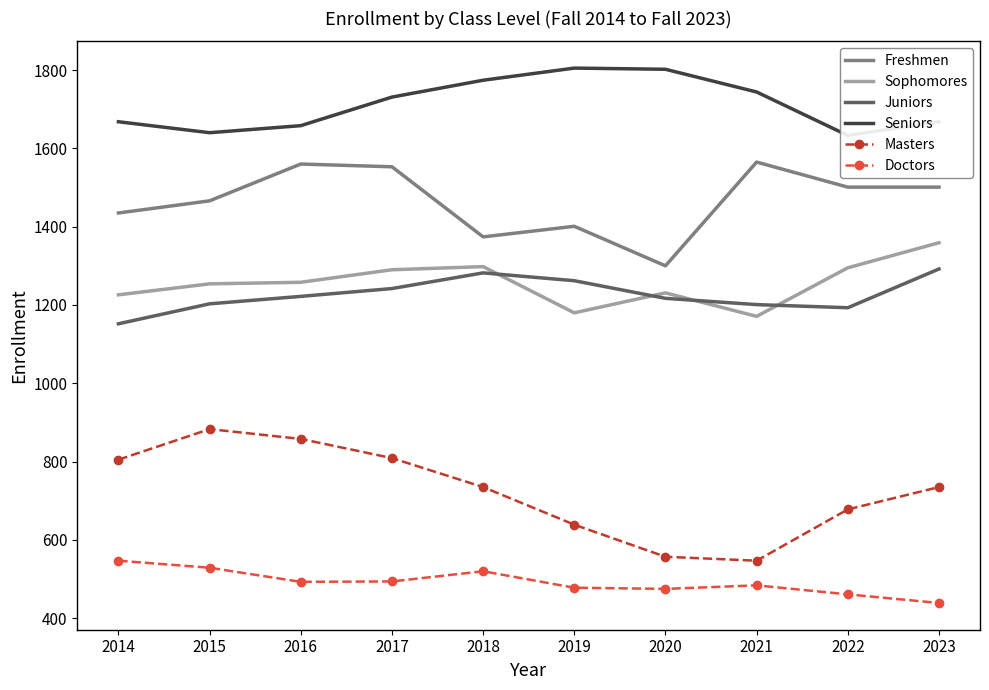

How many values in the Sophomores series are below 1258?

5